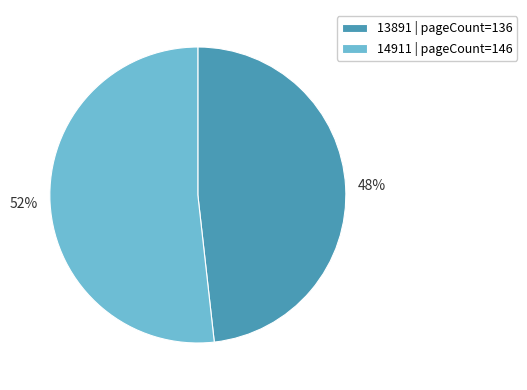

Which slice is the smallest?

13891